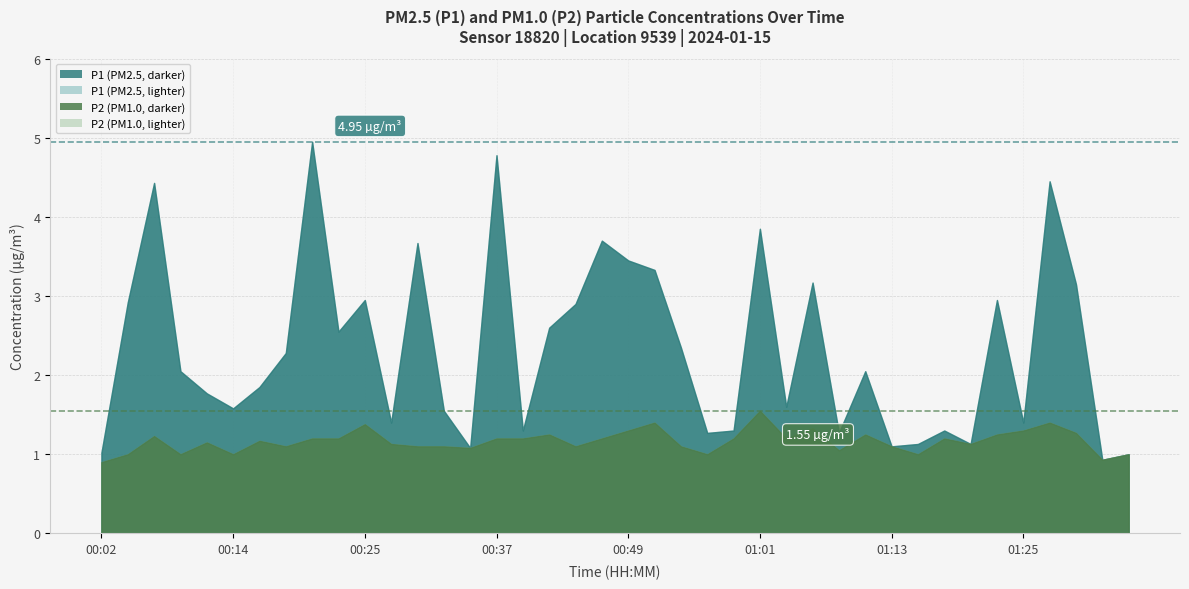

In P1, how many points are higher than both neighbors (excluding endpoints)?

12